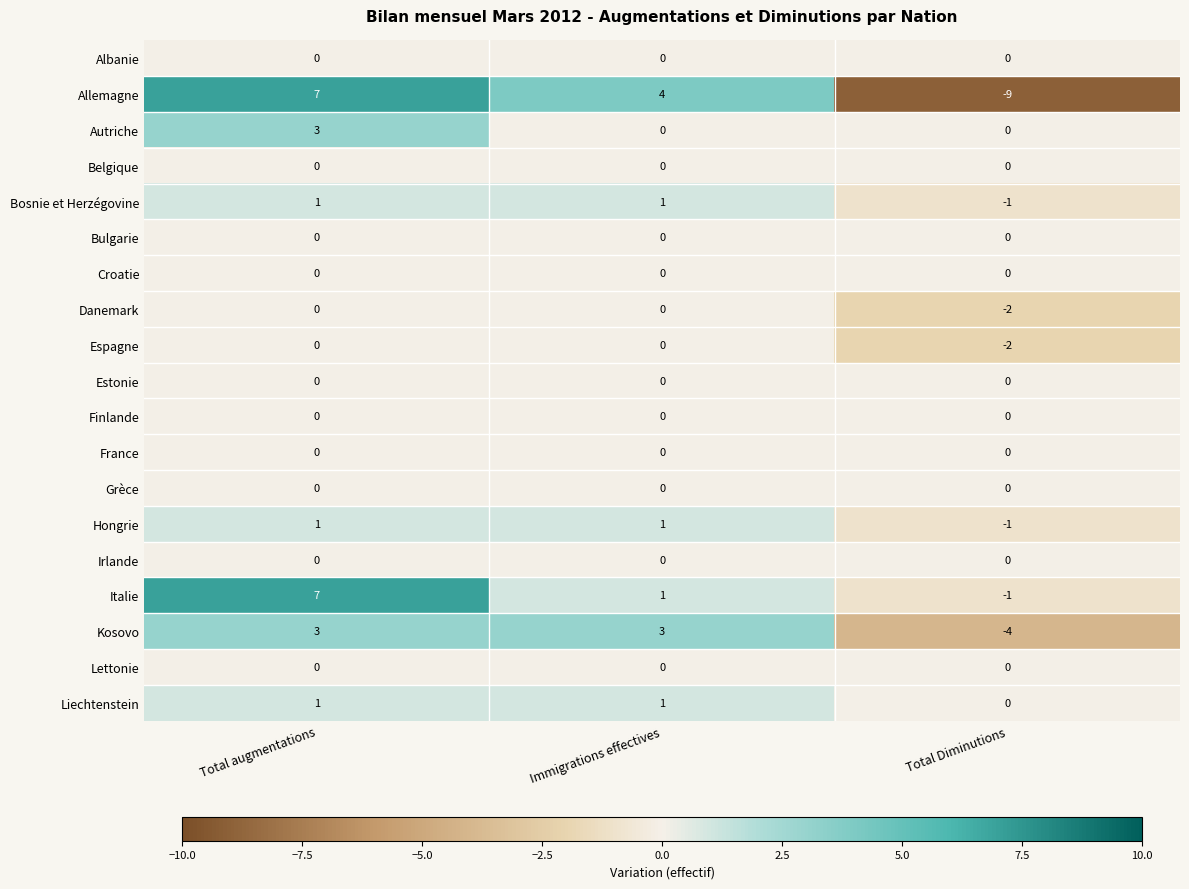

How many negative values does the Italie series have?

1